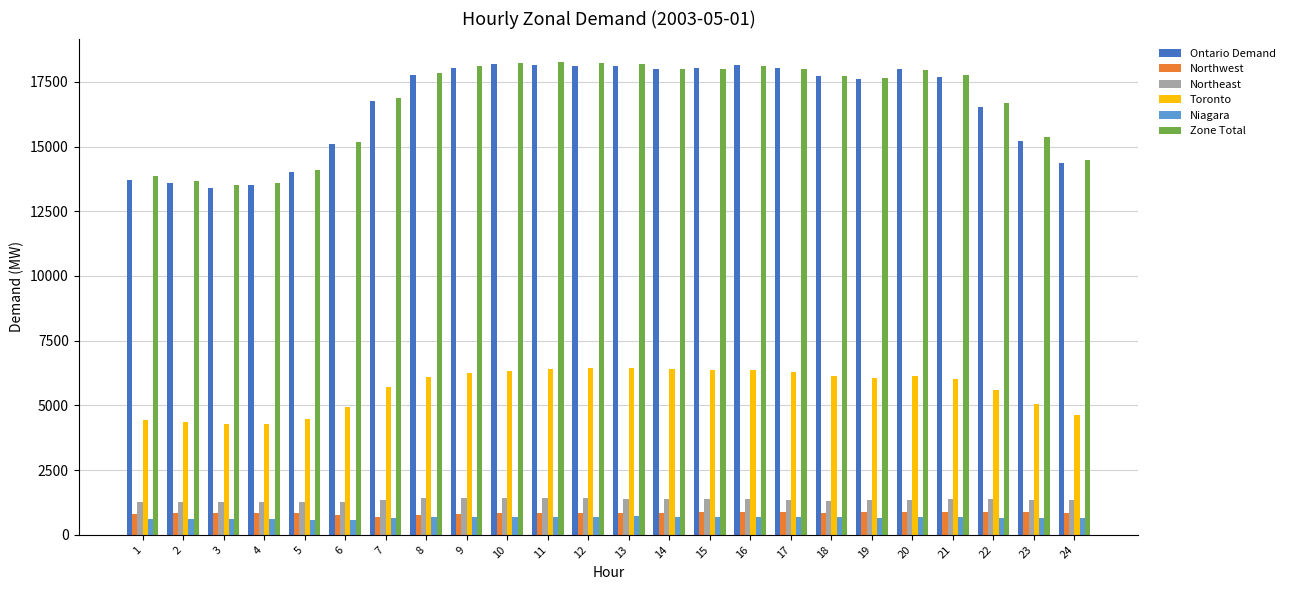

At how many categories does at least one series exceed 7649?

24